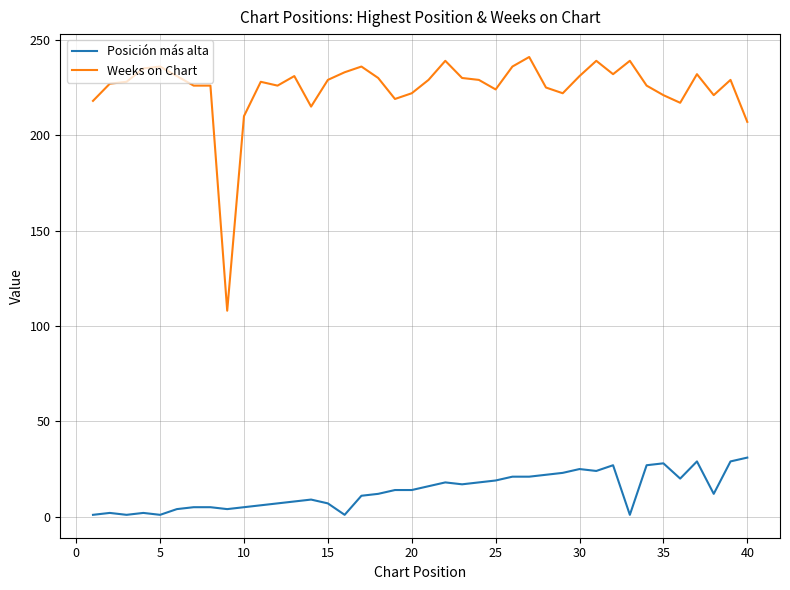

Which series has the largest total across all categories?

Weeks on Chart